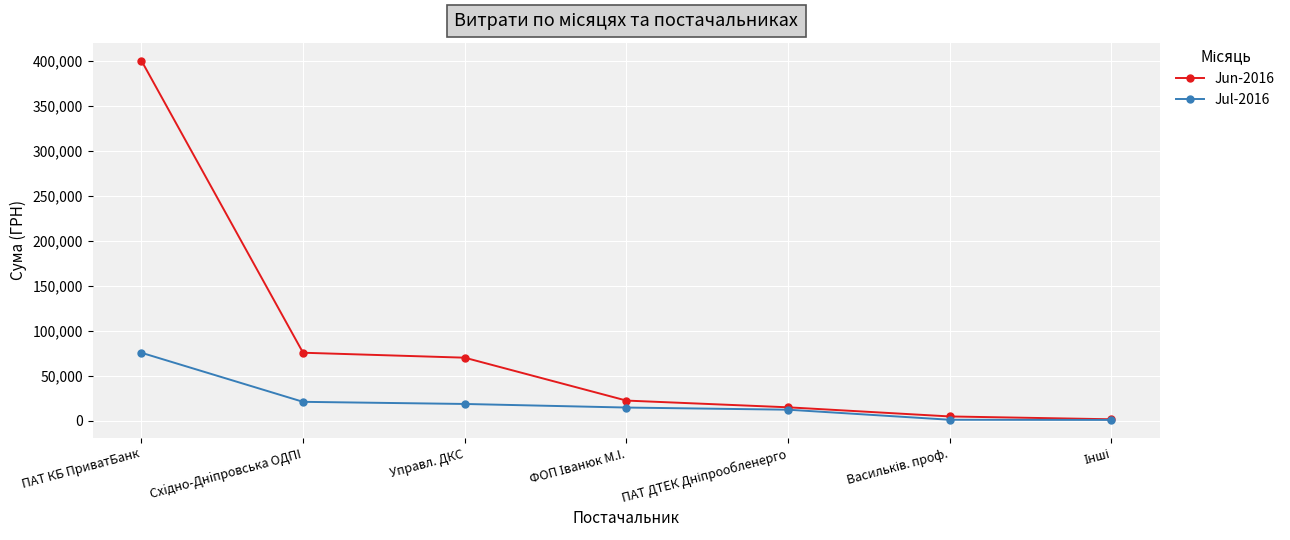

Which series has the widest spread of values?

Jun-2016